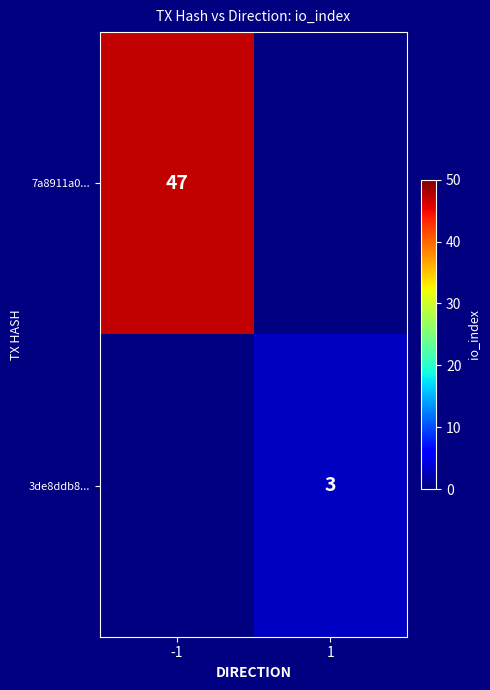

True or false: 3de8ddb8... has a value of 3 at 1.

True